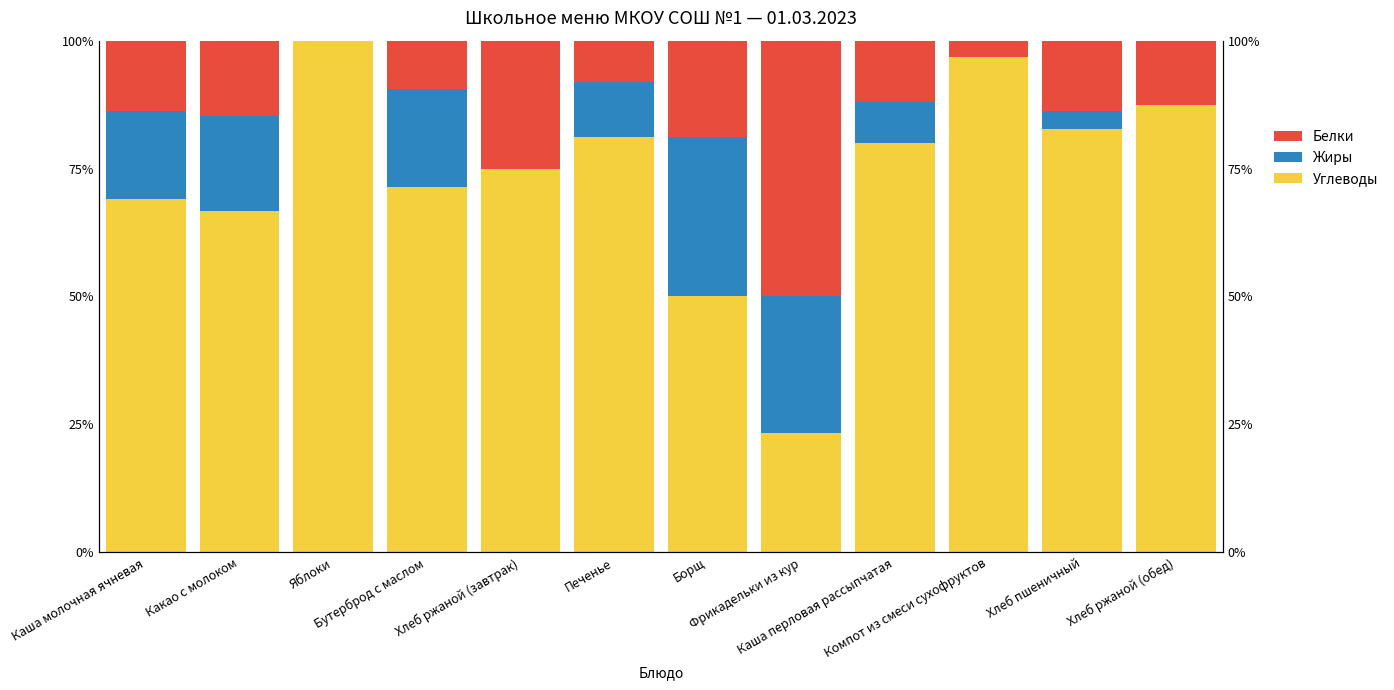

The Жиры series shows 10.8 at Печенье. True or false?

True